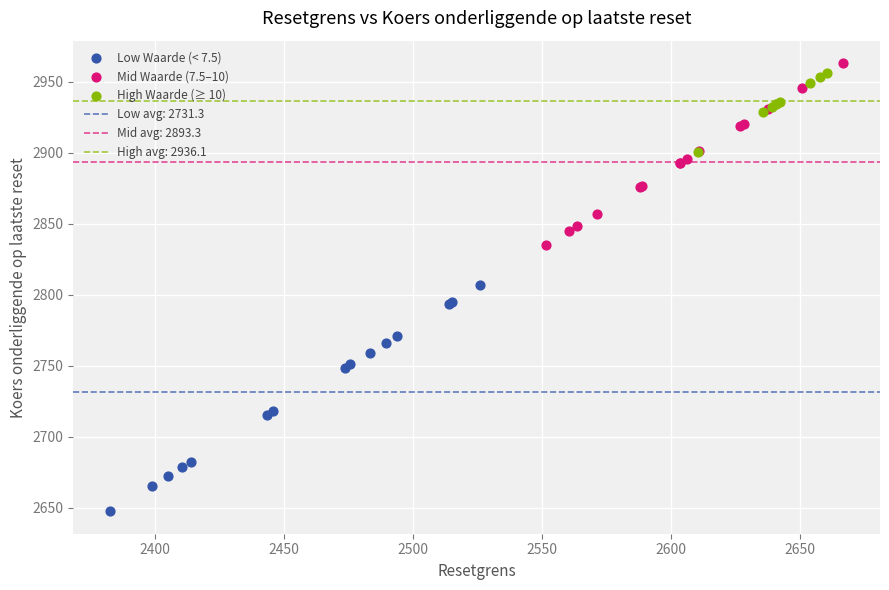

Which series contains the lowest Y value?

Low Waarde (< 7.5)